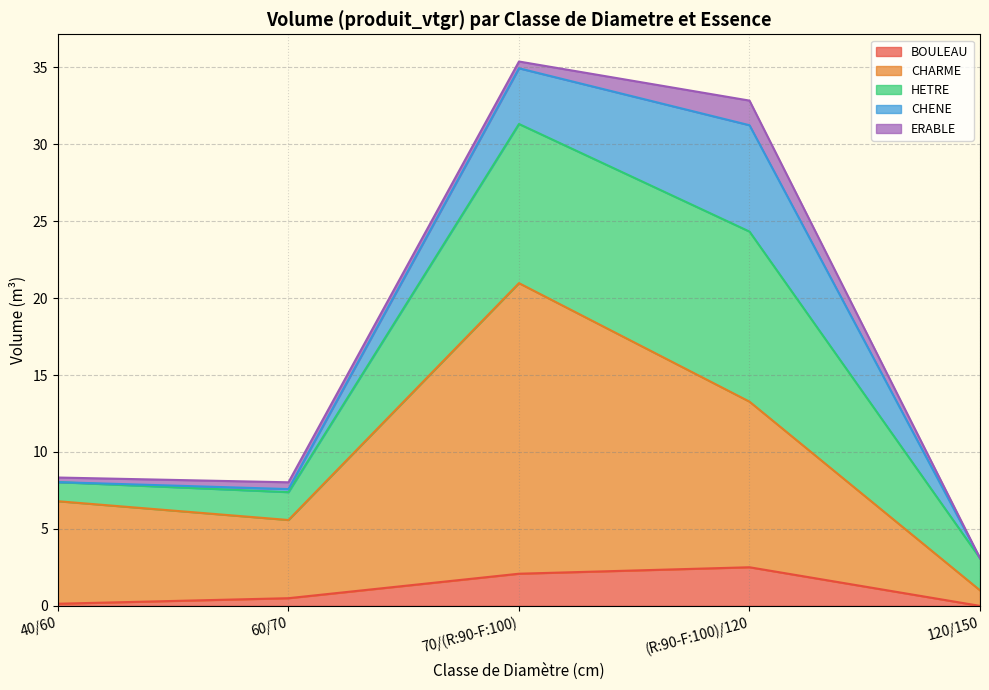

The BOULEAU series shows 0.1 at 40/60. True or false?

True